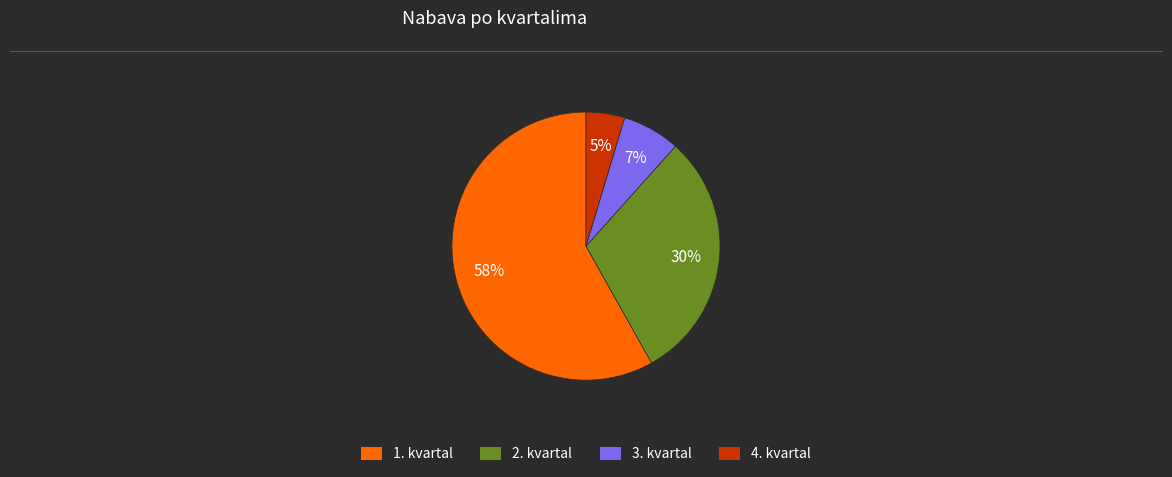

Does 4. kvartal represent more than half of the total?

No